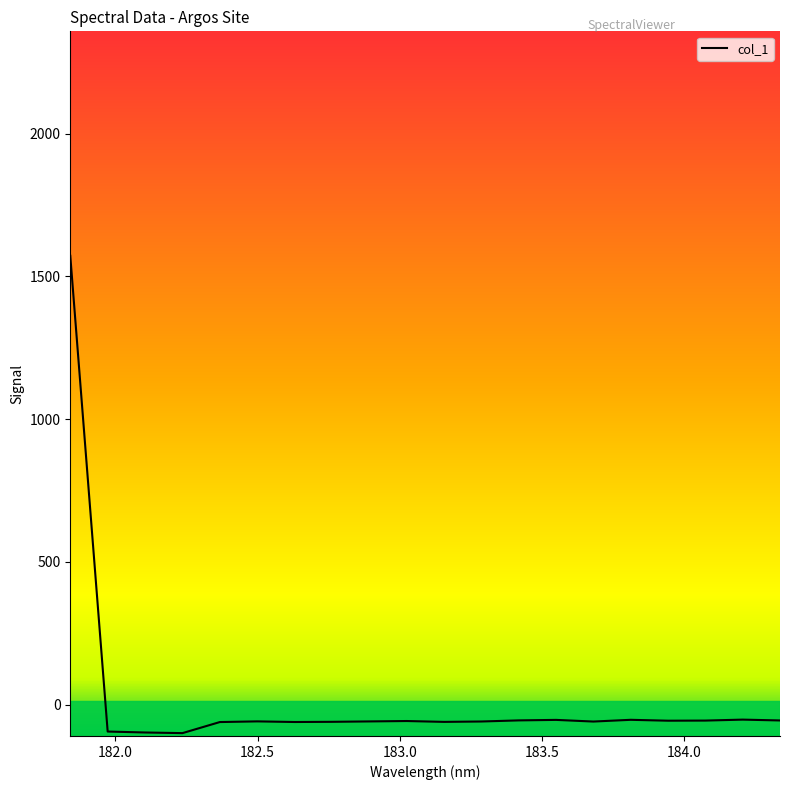

Is this an area chart (filled region under the line)?

No